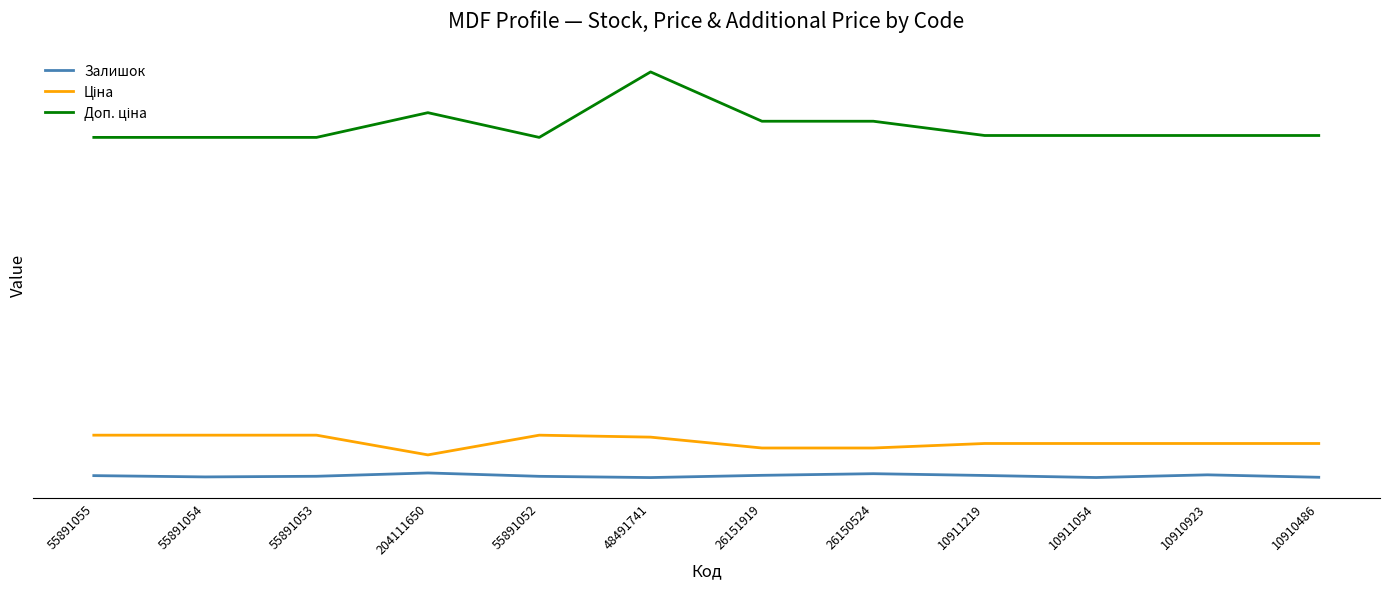

What is the minimum value shown in the chart?

3.0